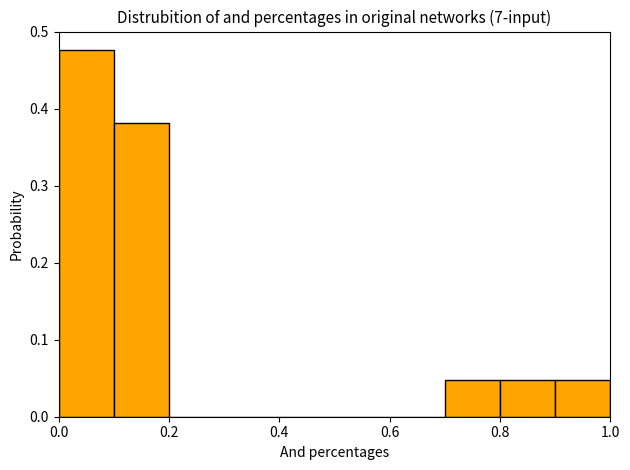

Which range on the x-axis has the tallest bar?

0.0 to 0.1